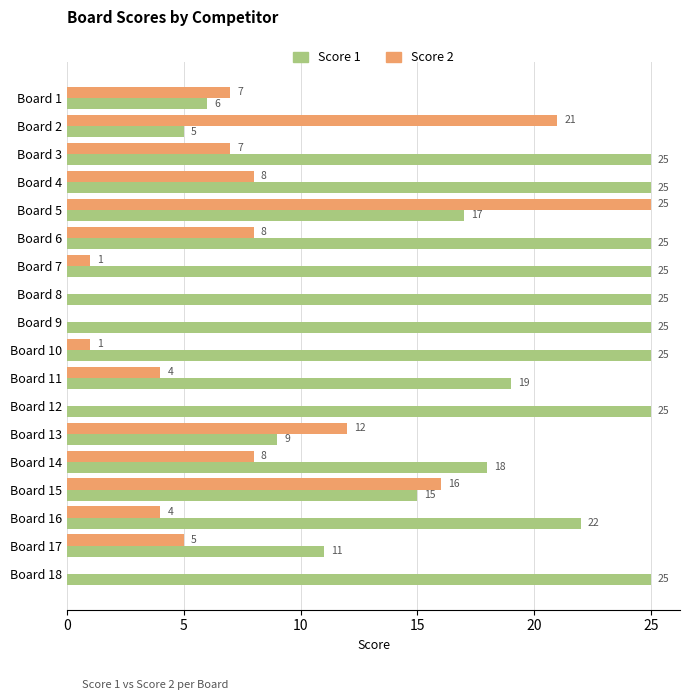

Count the Score 1 values in the range 15 to 25.

14